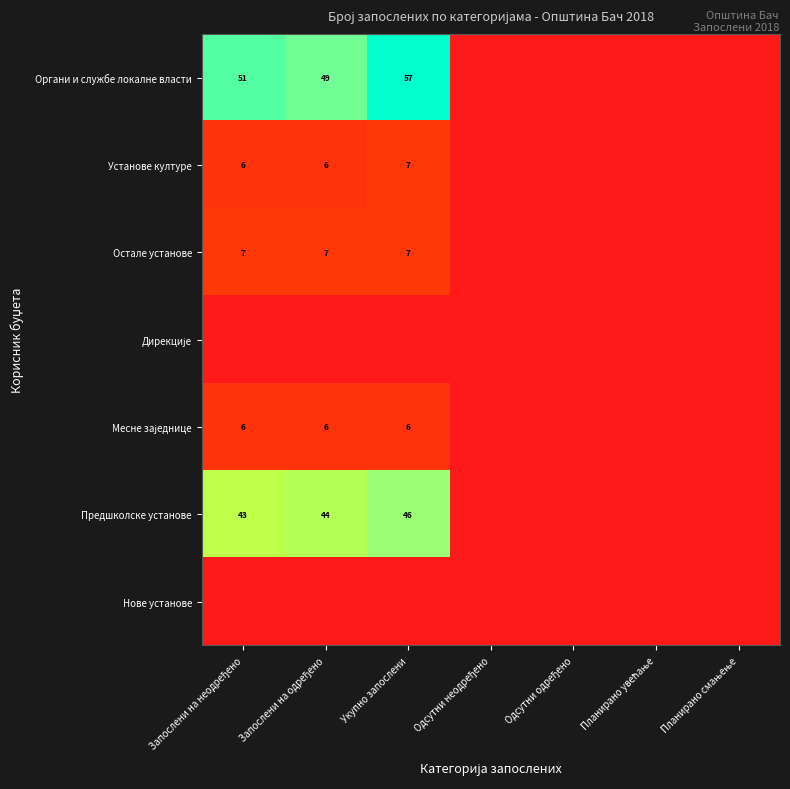

True or false: Остале установе has a value of 7 at Укупно запослени.

True